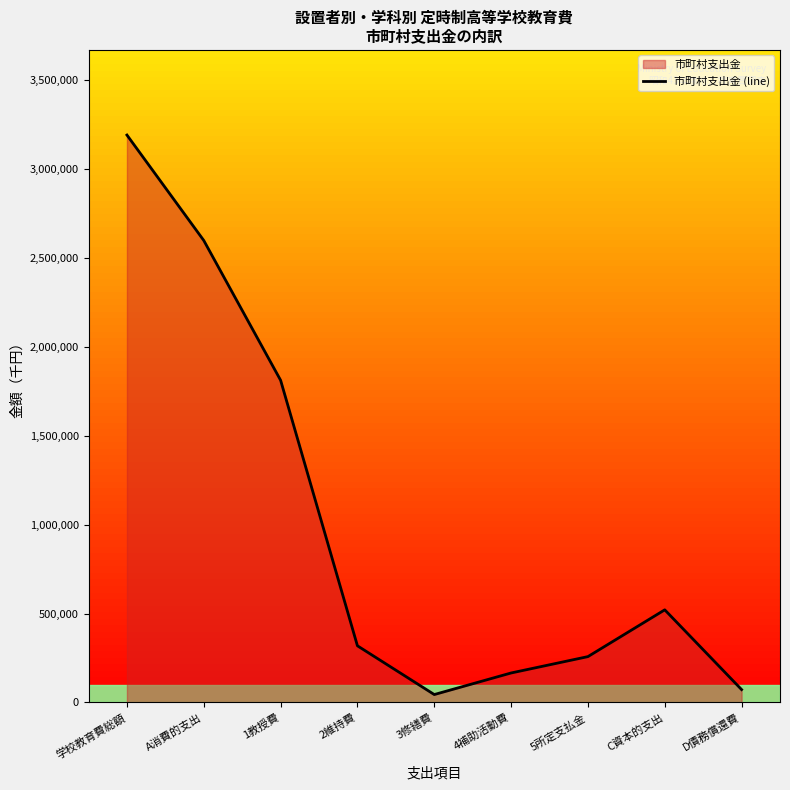

List the labels in order of value, largest first.

学校教育費総額, A消費的支出, 1教授費, C資本的支出, 2維持費, 5所定支払金, 4補助活動費, D債務償還費, 3修繕費